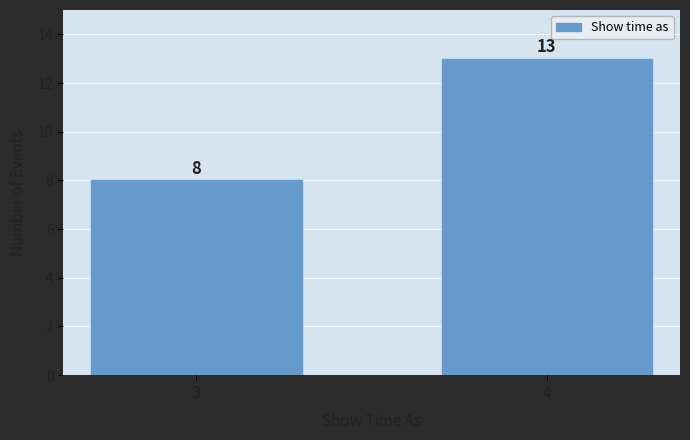

Reading left to right, what are all the values shown in this chart?

3=8	4=13